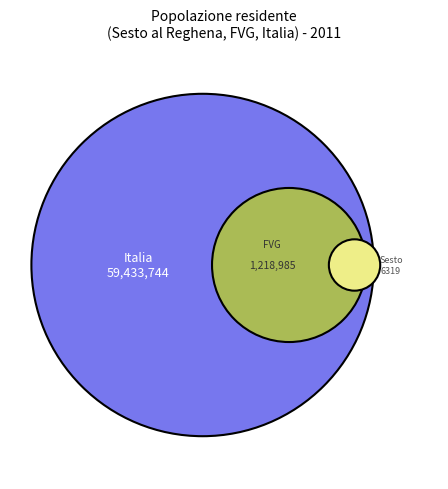

Is there any slice that represents more than half of the pie?

Yes